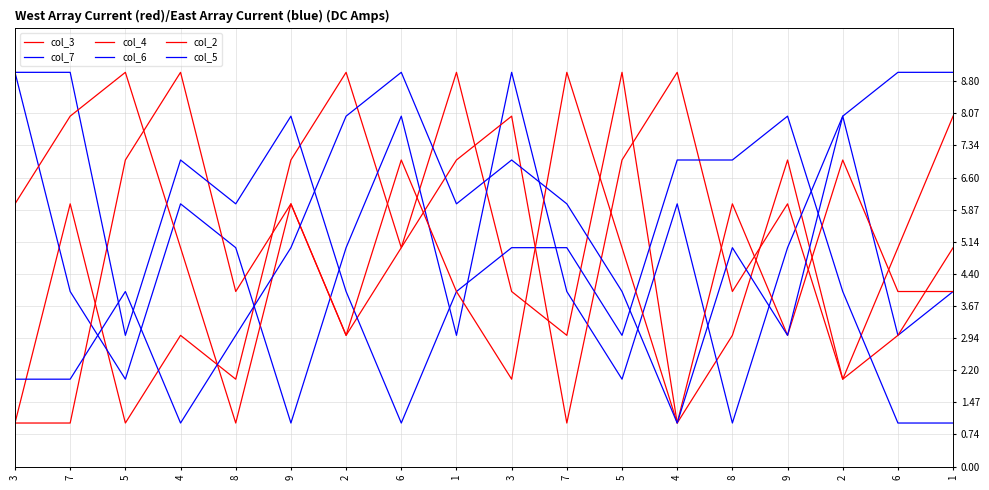

The col_7 series shows 4 at 7. True or false?

True